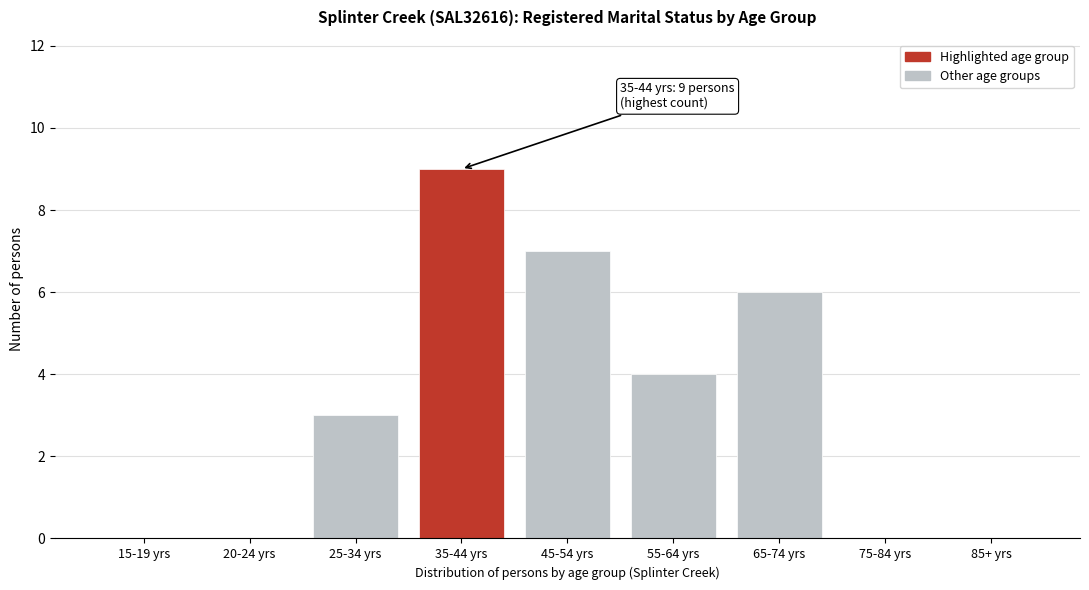

Reading right to left, transcribe all the data shown in this chart.

85+ yrs=0	75-84 yrs=0	65-74 yrs=6	55-64 yrs=4	45-54 yrs=7	35-44 yrs=9	25-34 yrs=3	20-24 yrs=0	15-19 yrs=0